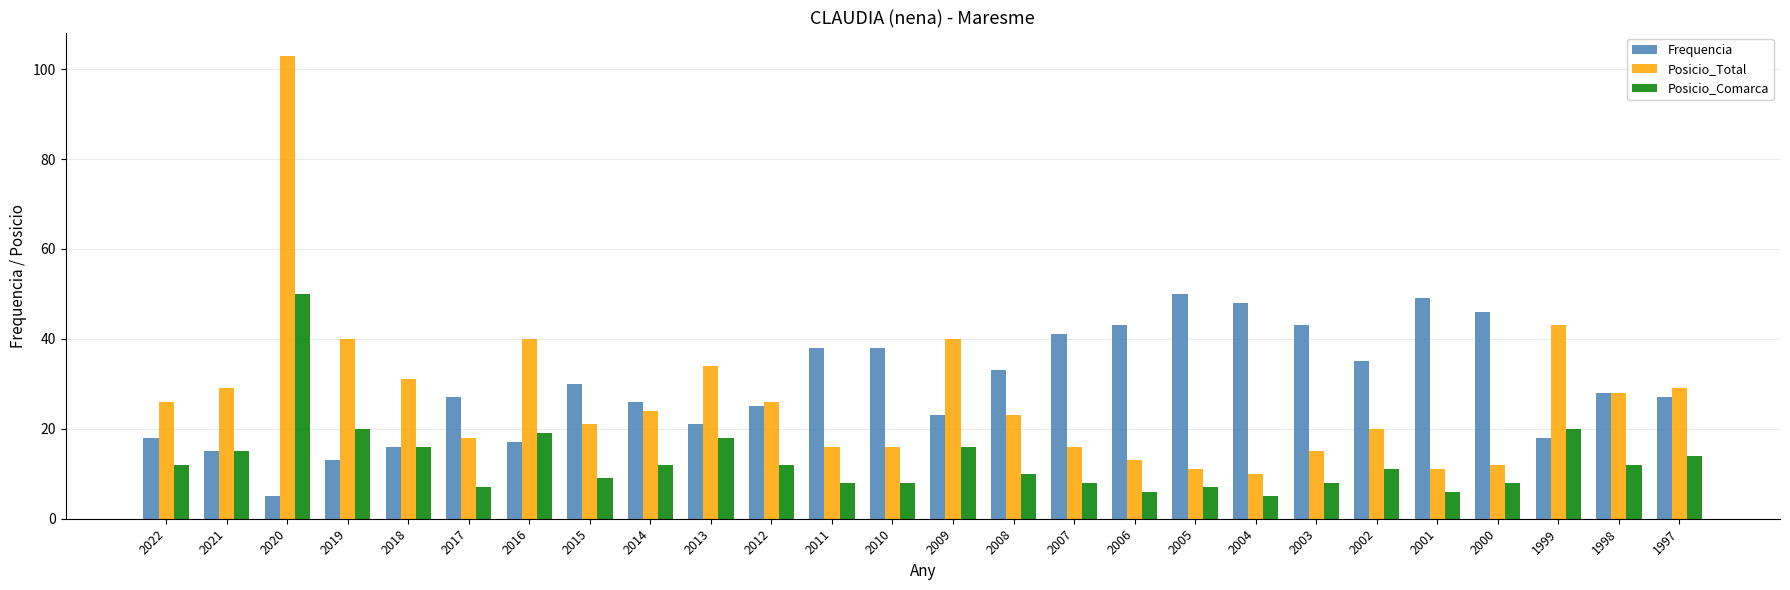

The Posicio_Total series shows 17 at 1997. True or false?

False